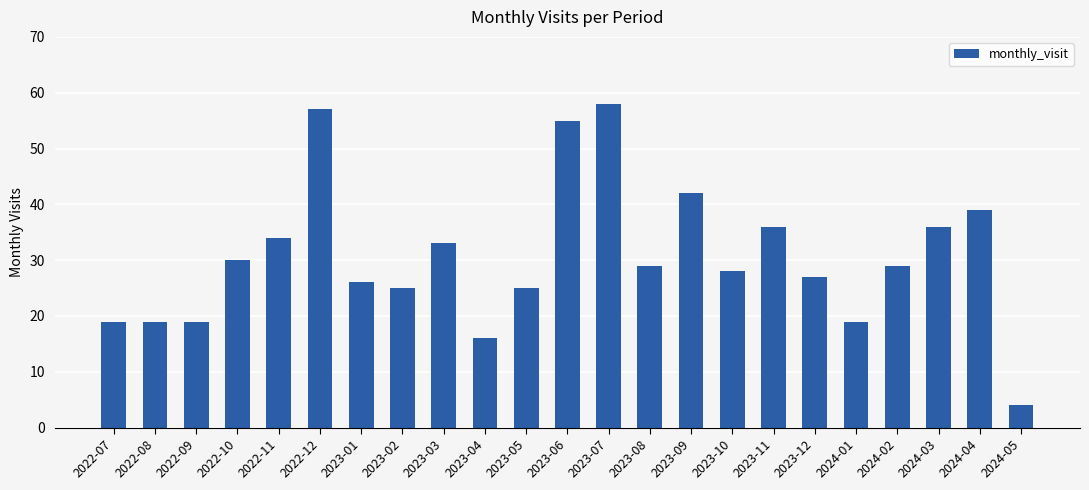

How many data points does each series have?

23